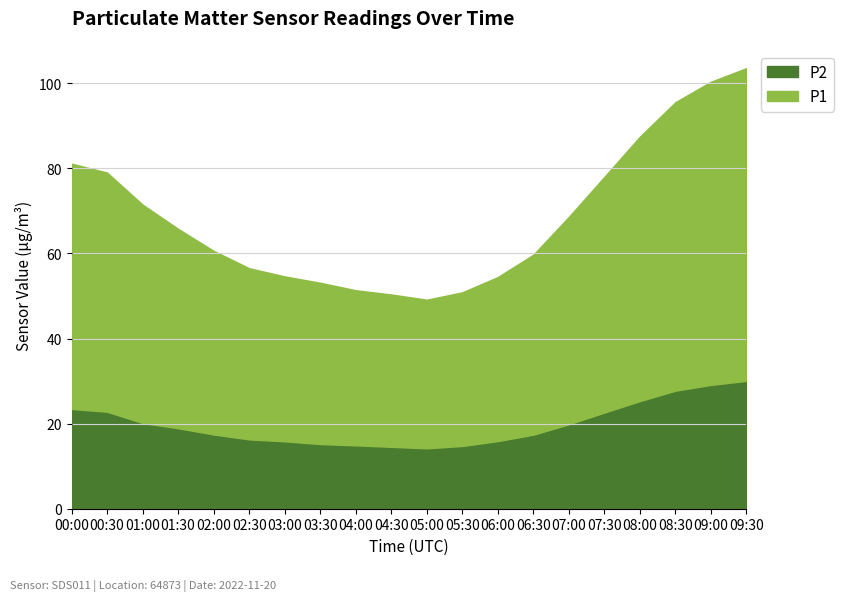

How many lines are shown in the chart?

2